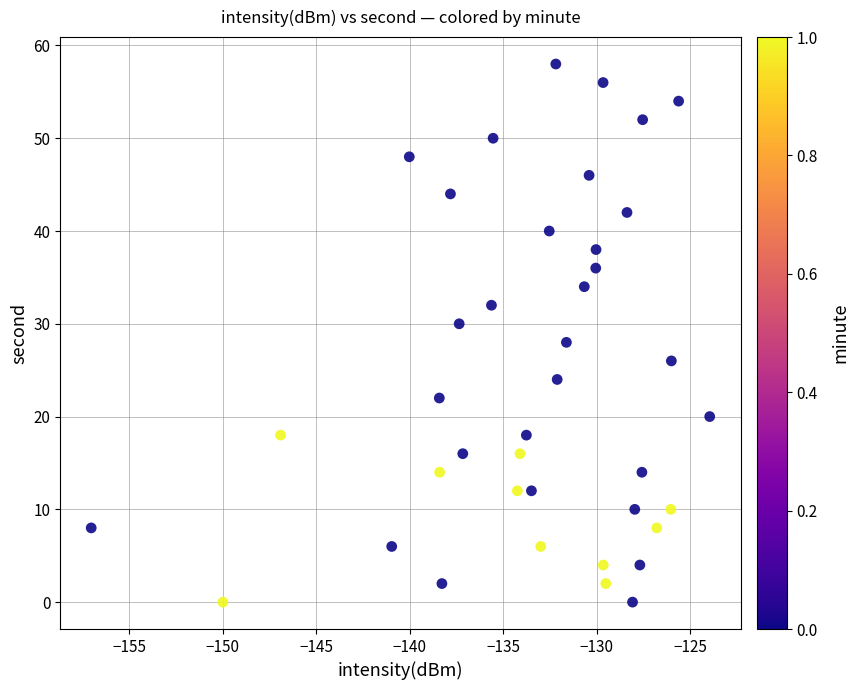

What is the range of Y values (max minus min)?

58